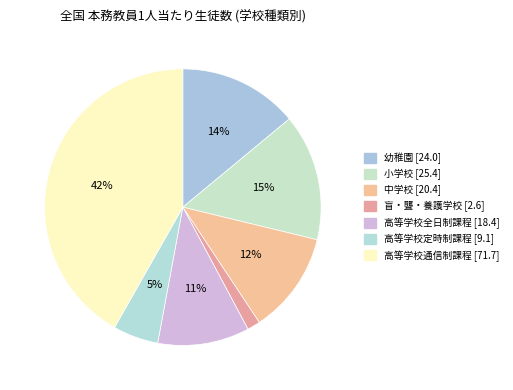

Is there a majority slice in this chart?

No